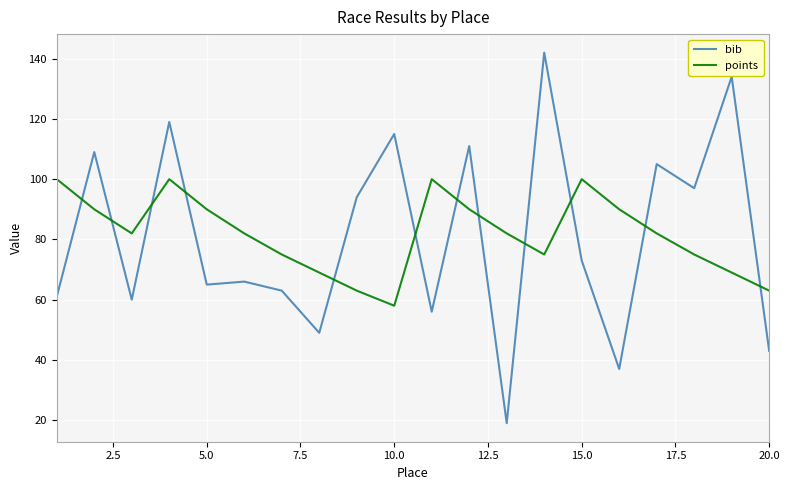

List the series in order of their peak value, highest first.

bib, points